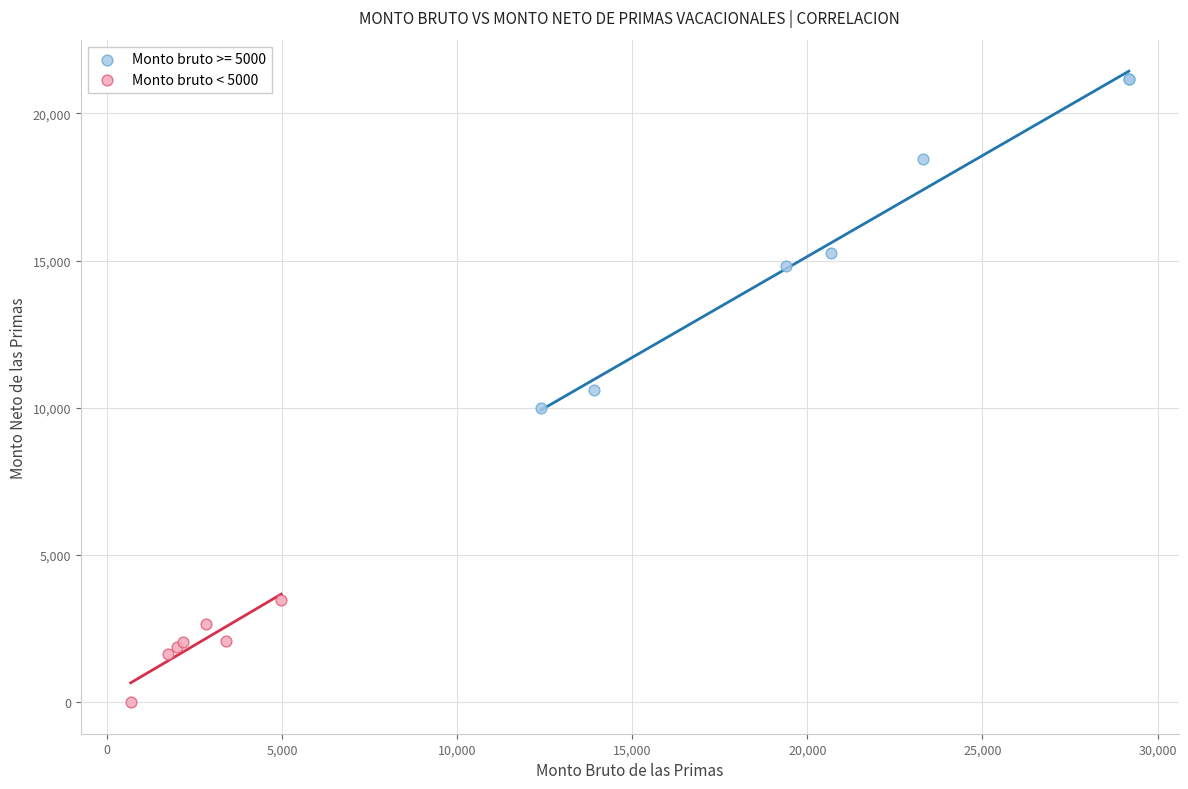

Which series contains the lowest Y value?

Monto bruto < 5000